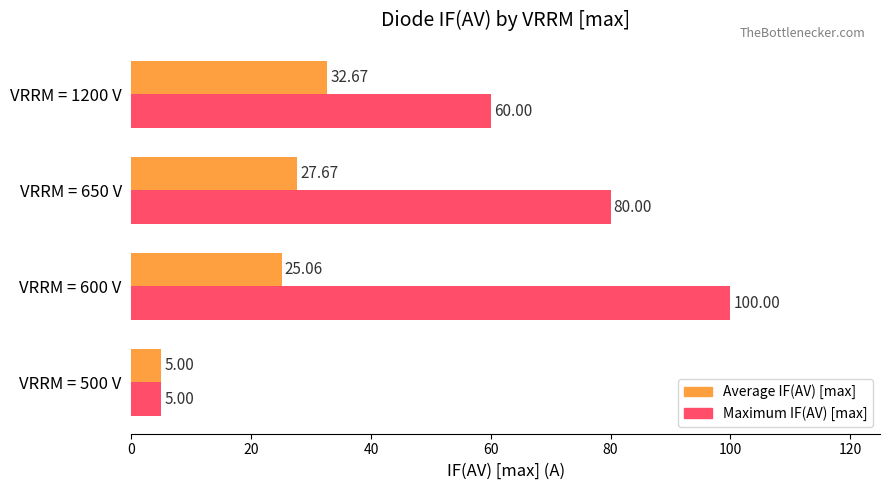

Which category has the highest value across all series?

VRRM = 600 V